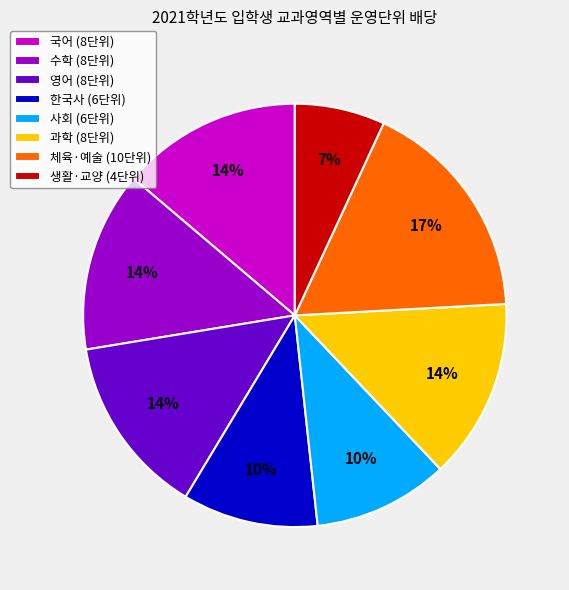

Which slice is the largest?

체육·예술